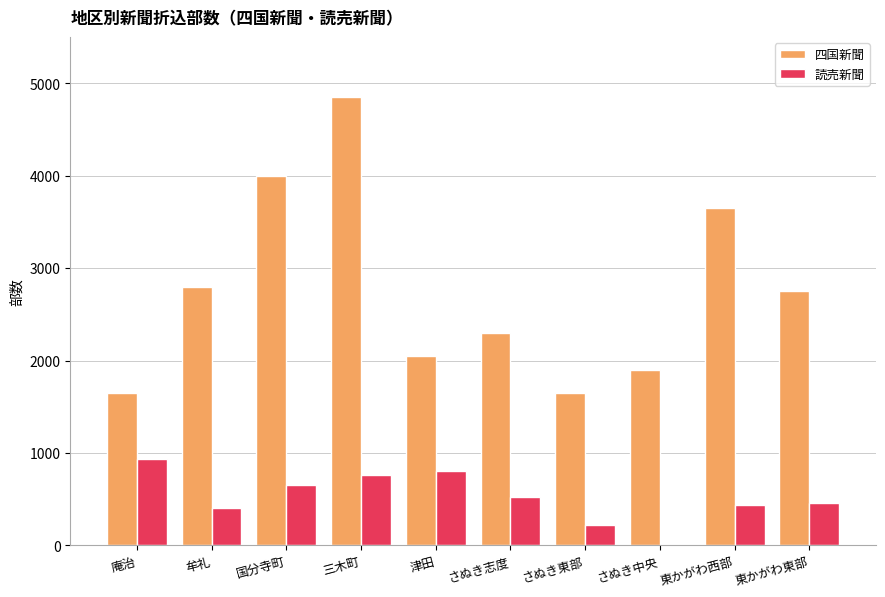

How many values in 読売新聞 are above zero?

9